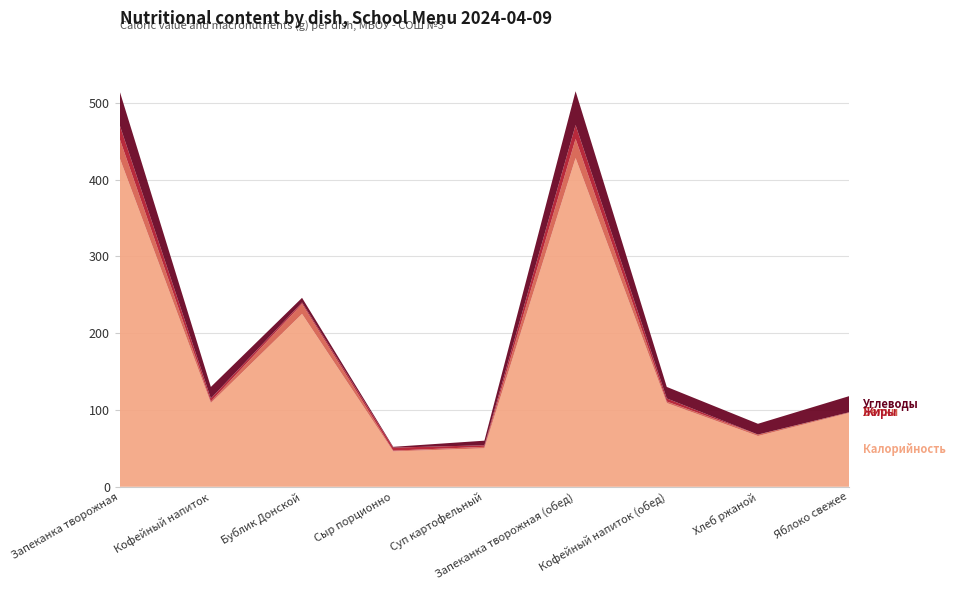

Reading left to right, extract all data points from this chart.

Калорийность: Запеканка творожная=428	Кофейный напиток=109	Бублик Донской=225	Сыр порционно=46	Суп картофельный=50	Запеканка творожная (обед)=428	Кофейный напиток (обед)=109	Хлеб ржаной=66	Яблоко свежее=96
Белки: Запеканка творожная=25	Кофейный напиток=2	Бублик Донской=13	Сыр порционно=1	Суп картофельный=2	Запеканка творожная (обед)=25	Кофейный напиток (обед)=2	Хлеб ржаной=2	Яблоко свежее=1
Жиры: Запеканка творожная=18	Кофейный напиток=4	Бублик Донской=2	Сыр порционно=4	Суп картофельный=2	Запеканка творожная (обед)=18	Кофейный напиток (обед)=4	Хлеб ржаной=0	Яблоко свежее=0
Углеводы: Запеканка творожная=44	Кофейный напиток=15	Бублик Донской=6	Сыр порционно=1	Суп картофельный=6	Запеканка творожная (обед)=44	Кофейный напиток (обед)=15	Хлеб ржаной=14	Яблоко свежее=21